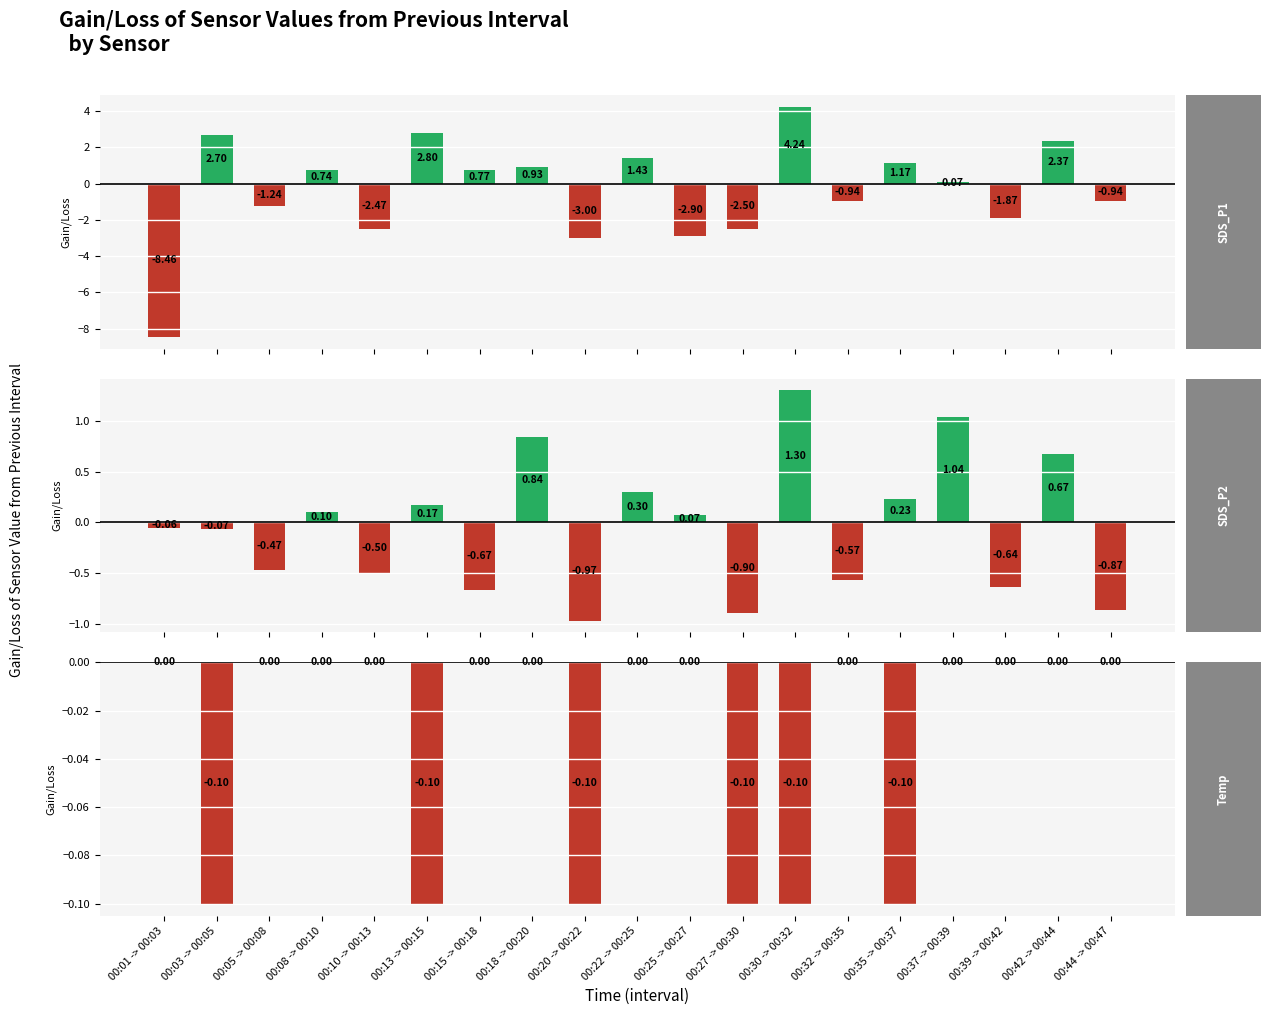

List the labels in order of Temp value, largest first.

00:01 -> 00:03, 00:05 -> 00:08, 00:08 -> 00:10, 00:10 -> 00:13, 00:15 -> 00:18, 00:18 -> 00:20, 00:22 -> 00:25, 00:25 -> 00:27, 00:32 -> 00:35, 00:37 -> 00:39, 00:39 -> 00:42, 00:42 -> 00:44, 00:44 -> 00:47, 00:03 -> 00:05, 00:13 -> 00:15, 00:20 -> 00:22, 00:30 -> 00:32, 00:35 -> 00:37, 00:27 -> 00:30